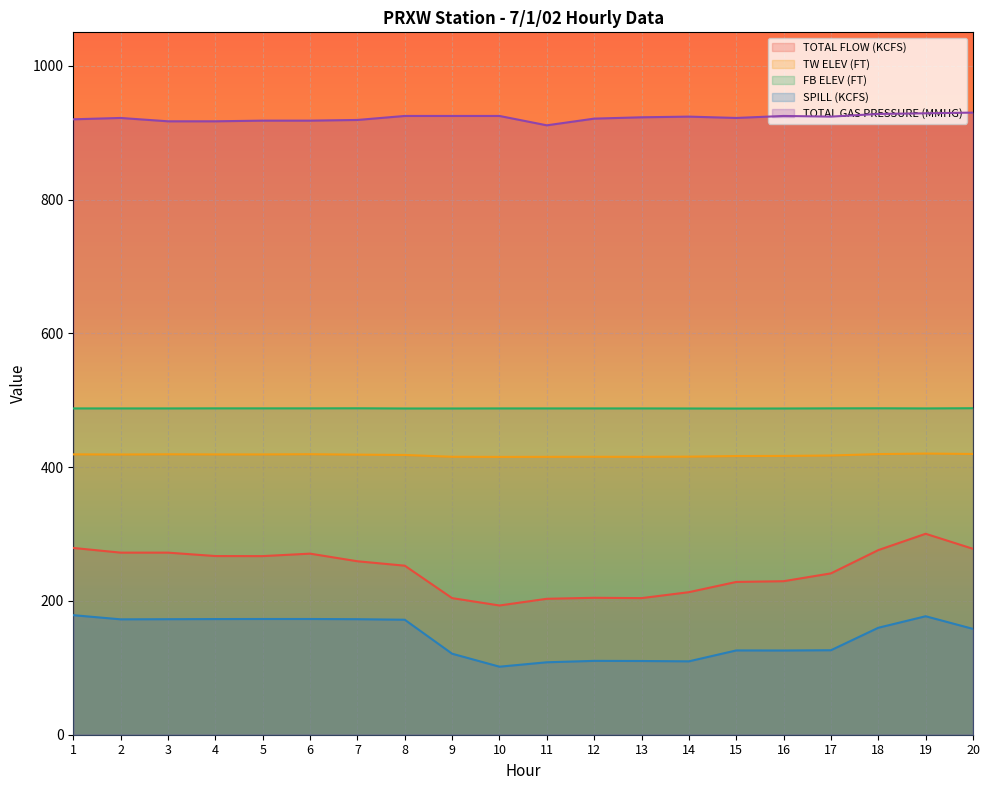

At which label does TW ELEV (FT) reach its peak?

19